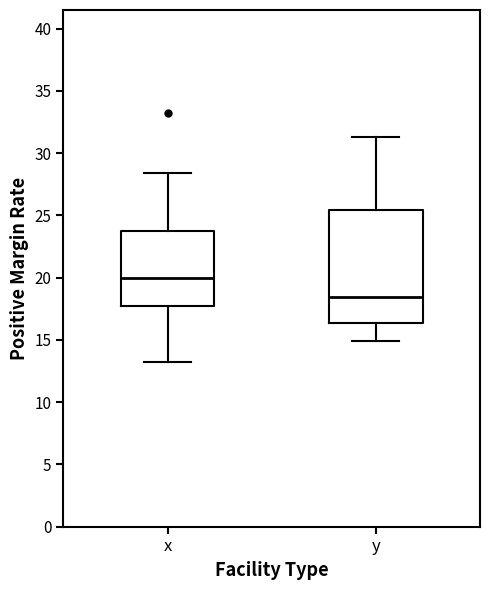

Which box has the lowest median line?

y